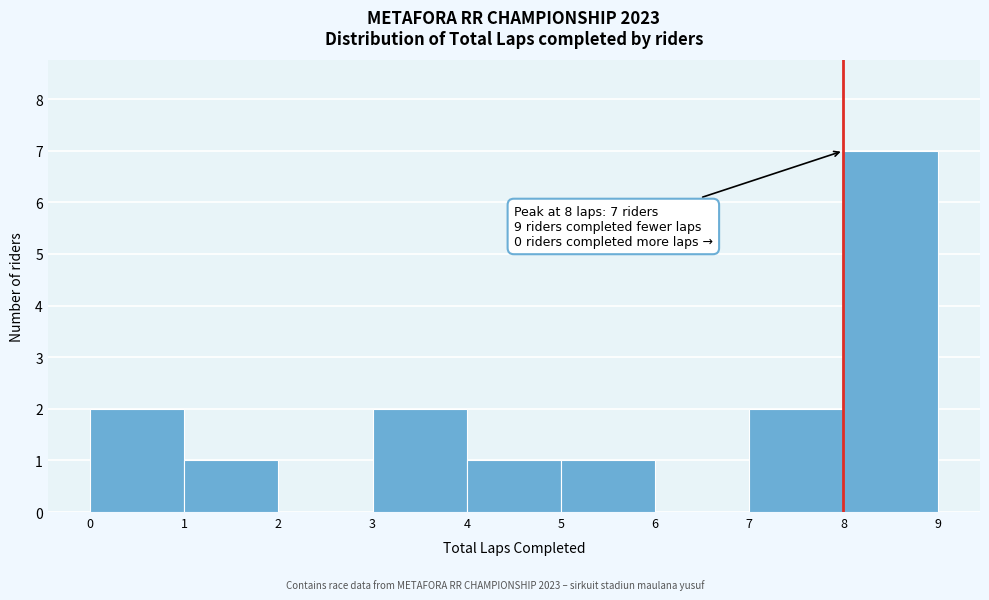

Over which range of the x-axis is the bar tallest?

8 to 9